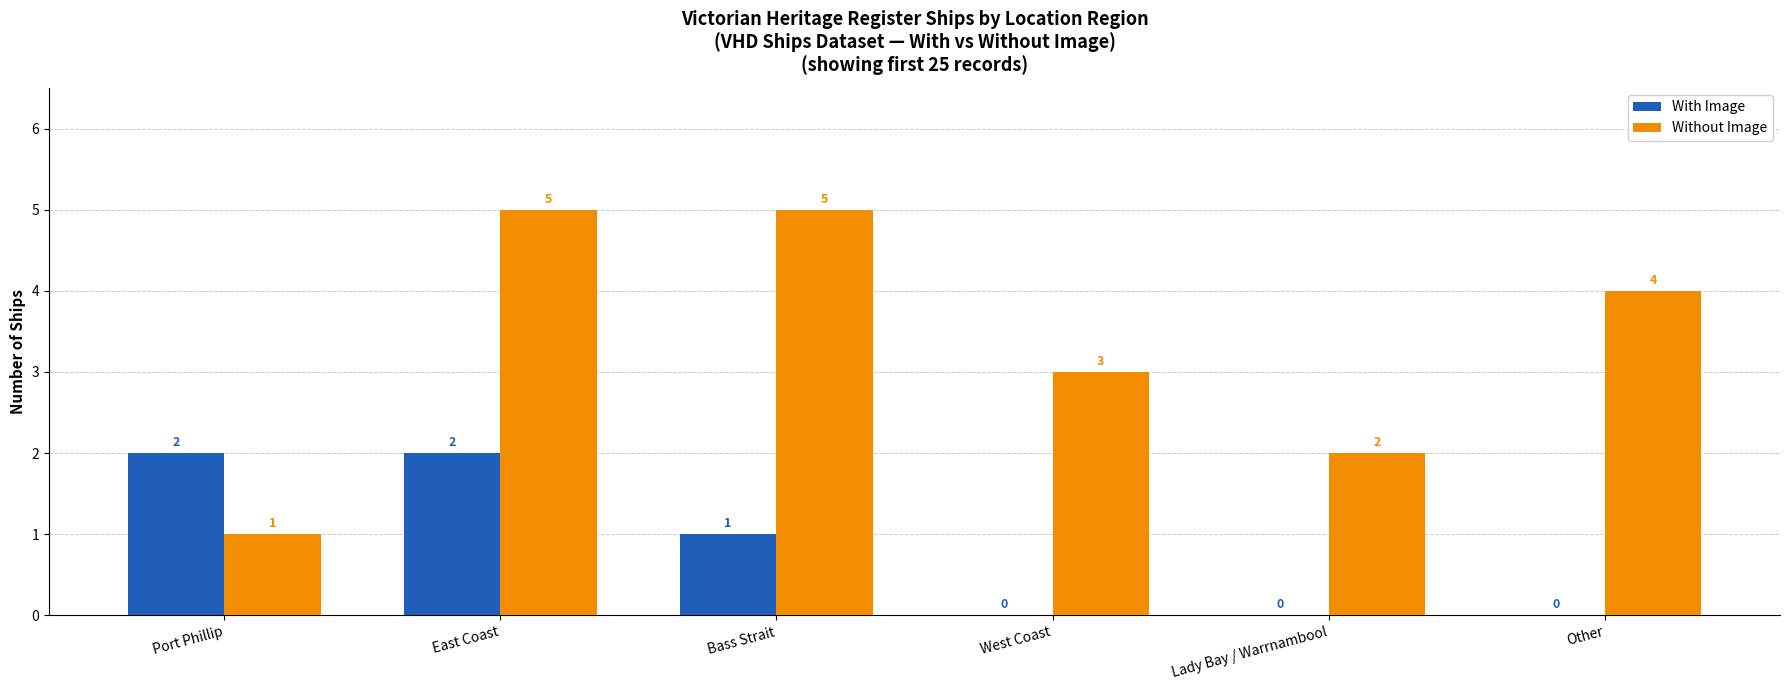

Which series changed the most between Lady Bay / Warrnambool and Other?

Without Image